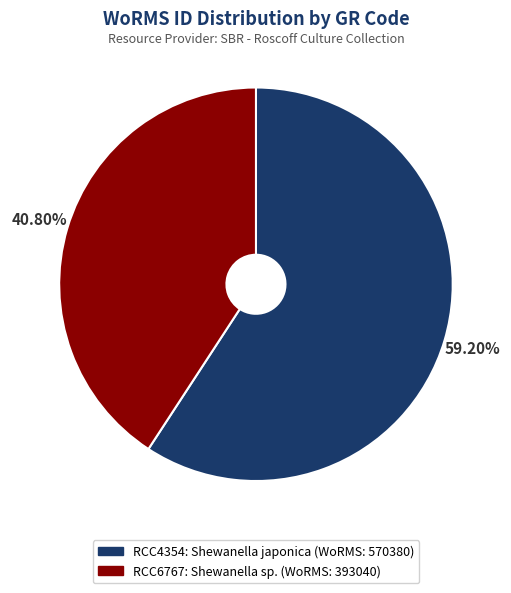

What percentage is NOT represented by RCC4354?

40.8%